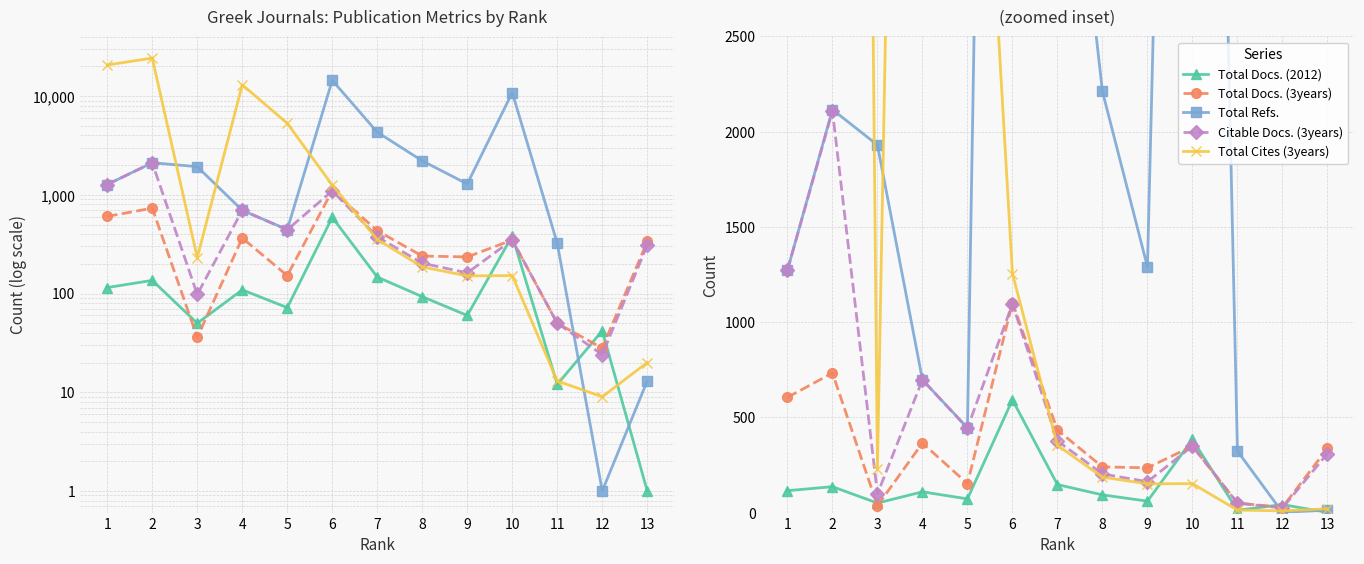

What are all the series names shown in the legend?

Total Docs. (2012), Total Docs. (3years), Total Refs., Citable Docs. (3years), Total Cites (3years)